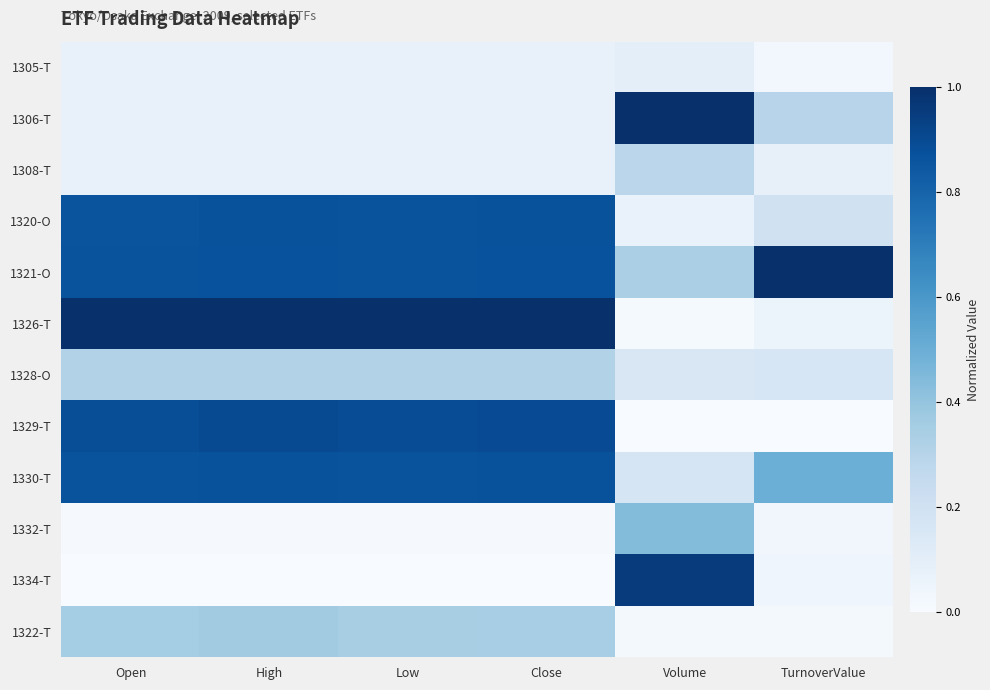

Which series changed the most between Close and TurnoverValue?

1326-T